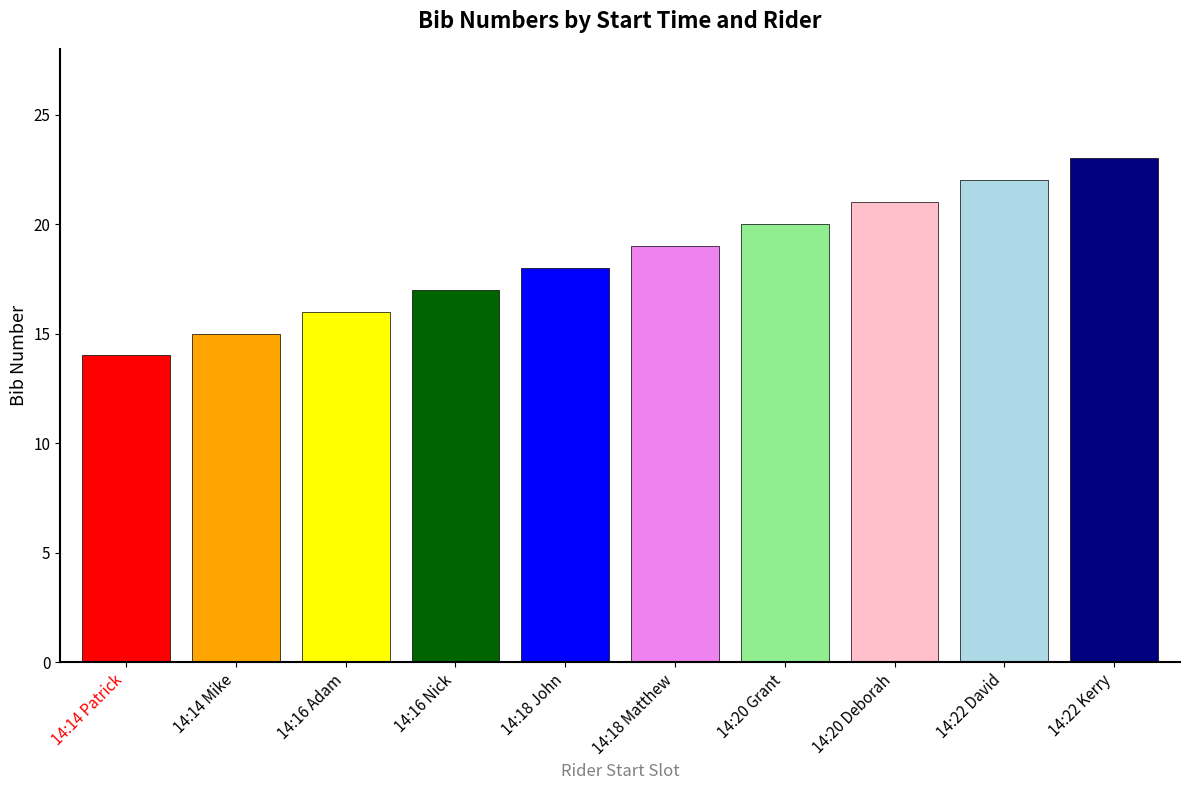

List the labels in order of value, smallest first.

14:14 Patrick, 14:14 Mike, 14:16 Adam, 14:16 Nick, 14:18 John, 14:18 Matthew, 14:20 Grant, 14:20 Deborah, 14:22 David, 14:22 Kerry